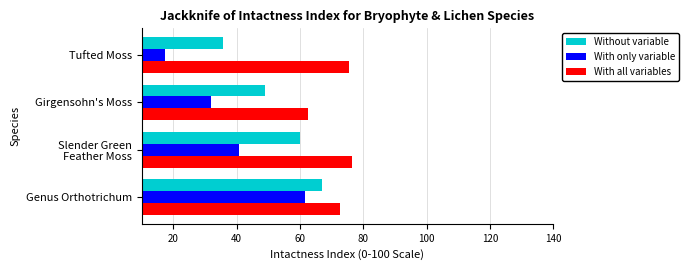

What is the spread (max minus min) of values at Tufted Moss?

57.9